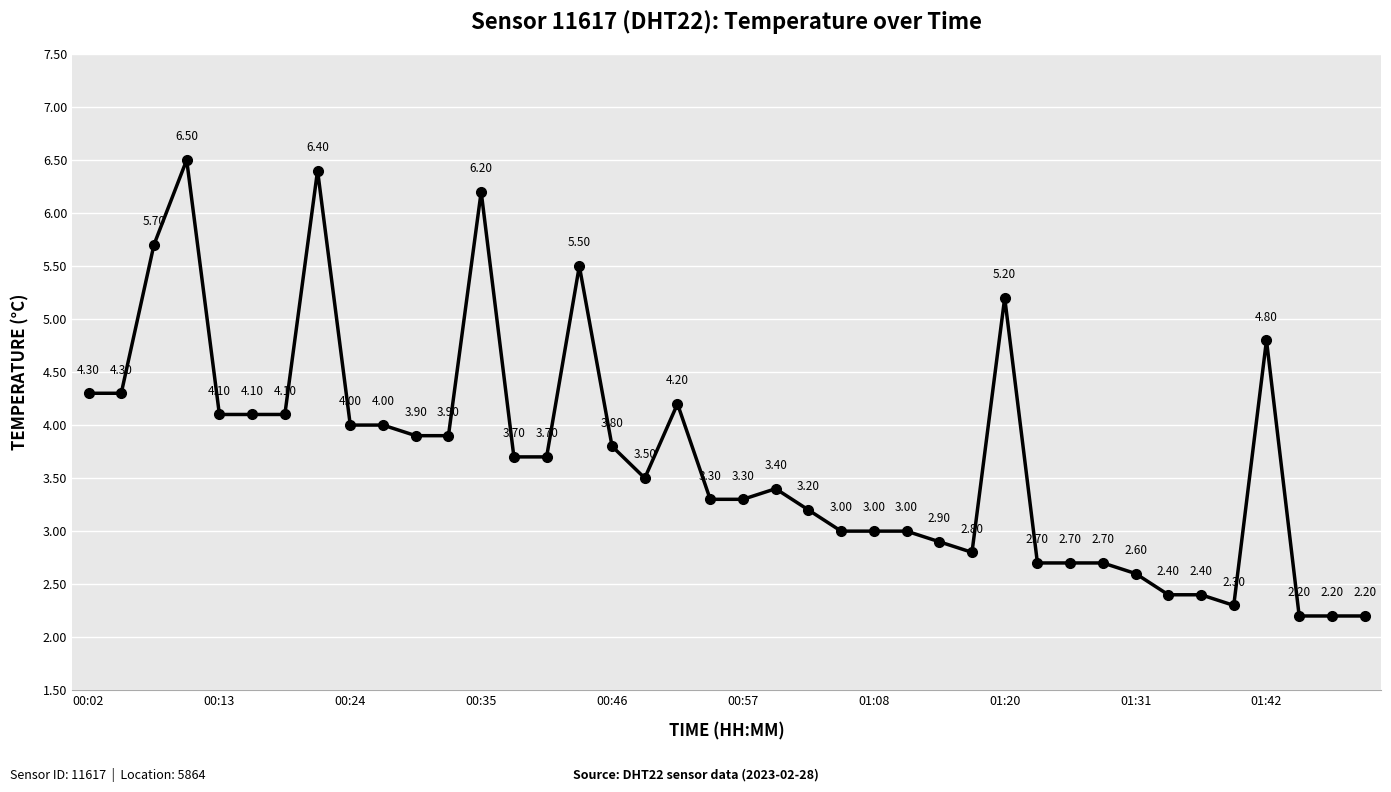

True or false: there are more than 0 points higher than both neighbors.

True